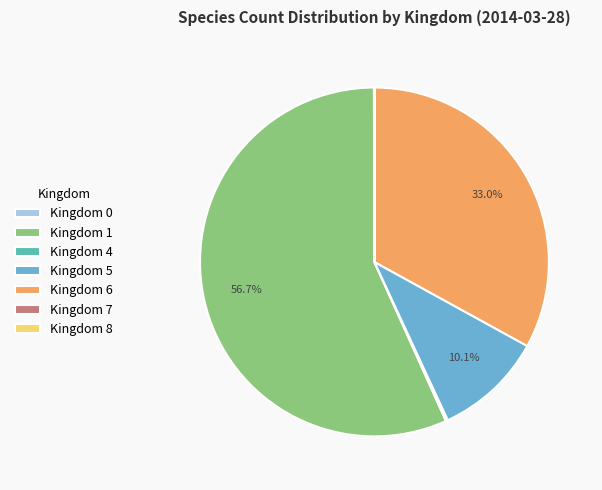

What portion of the pie excludes Kingdom 6?

67.0%